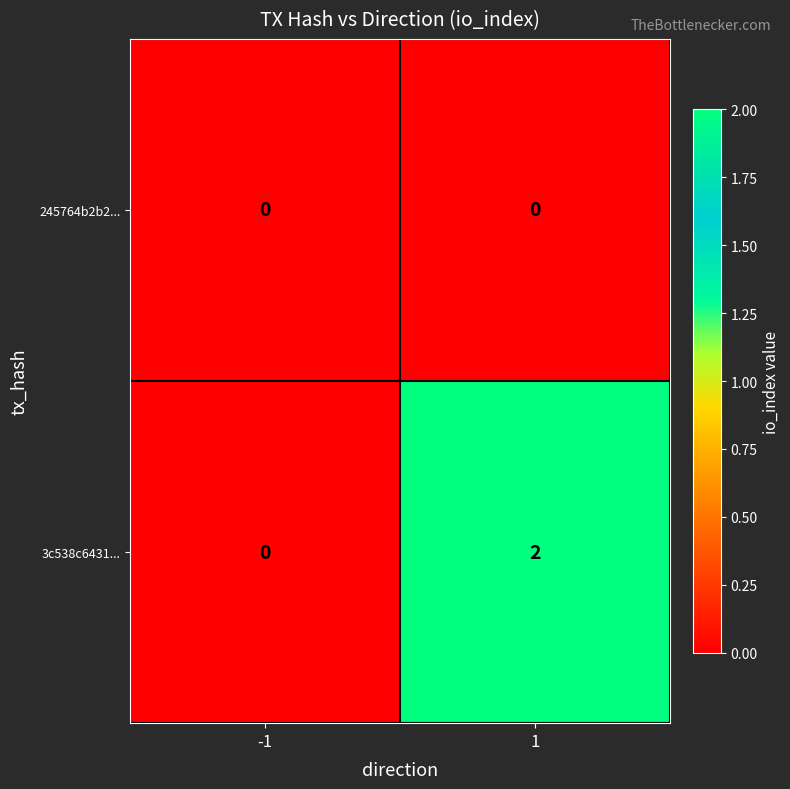

At which category is the sum across all series the highest?

1